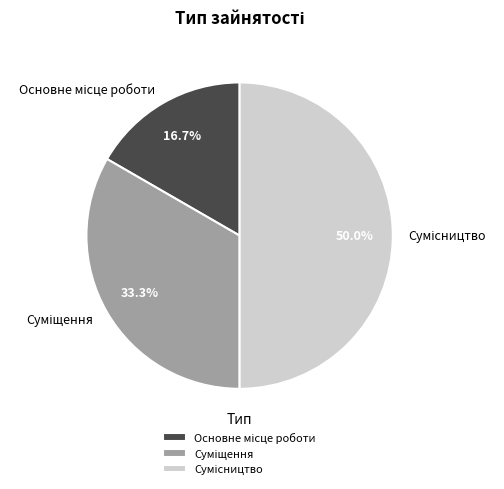

How many segments does this pie chart have?

3